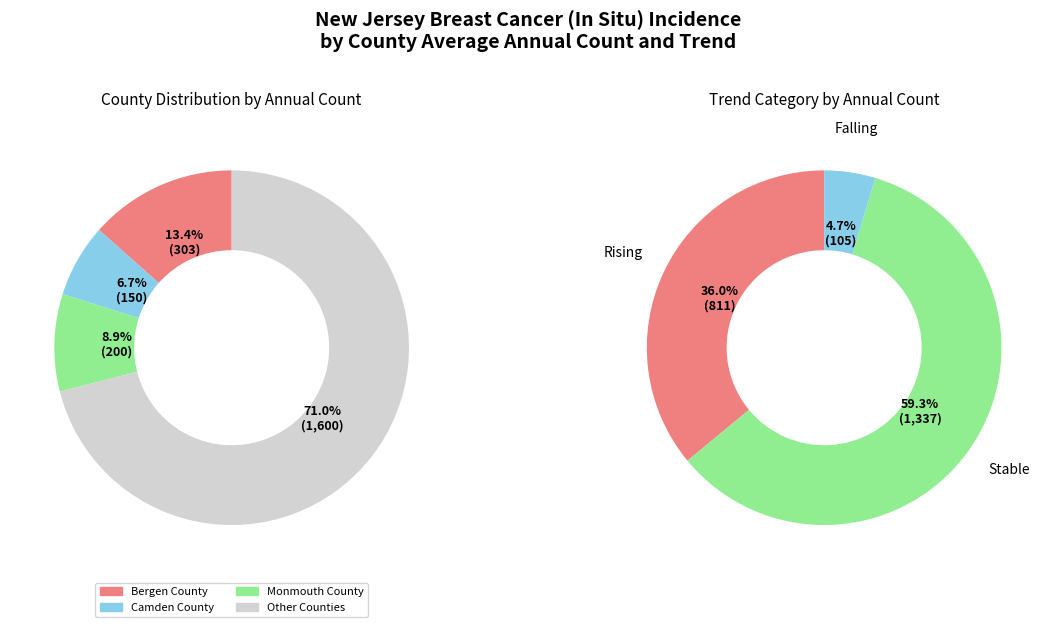

Does Monmouth County represent more than half of the total?

No